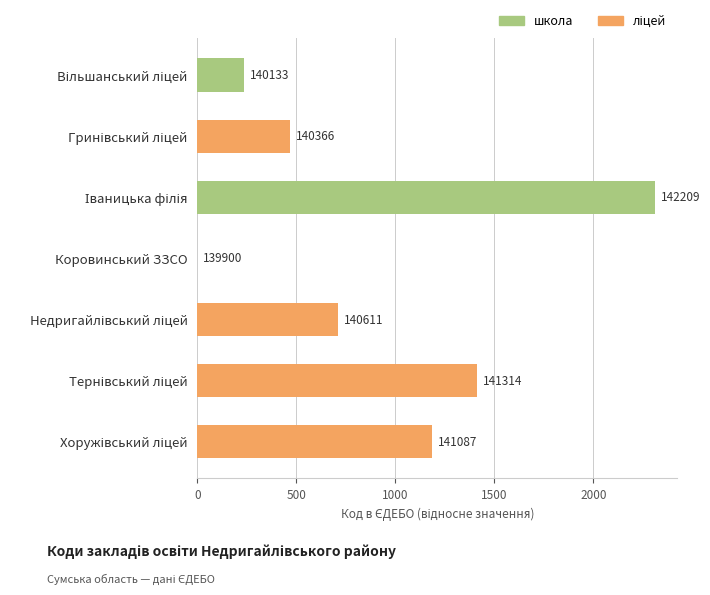

The value at Хоружівський ліцей is 1187. True or false?

True